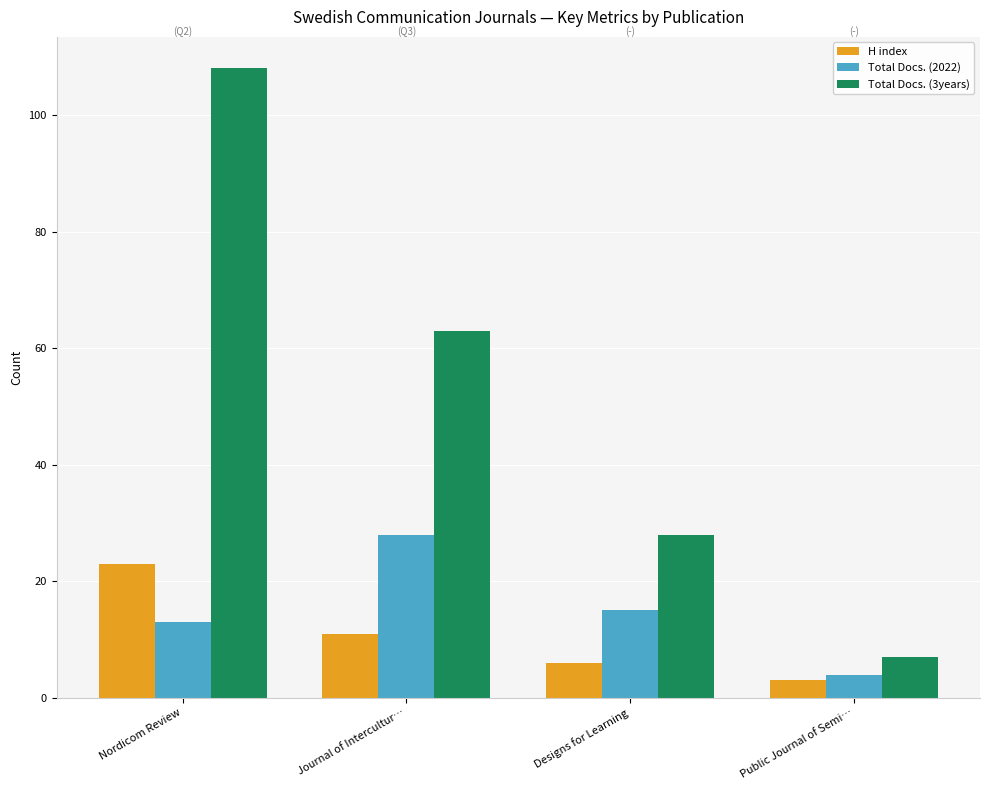

What position from the right is Public Journal of Semi…?

1